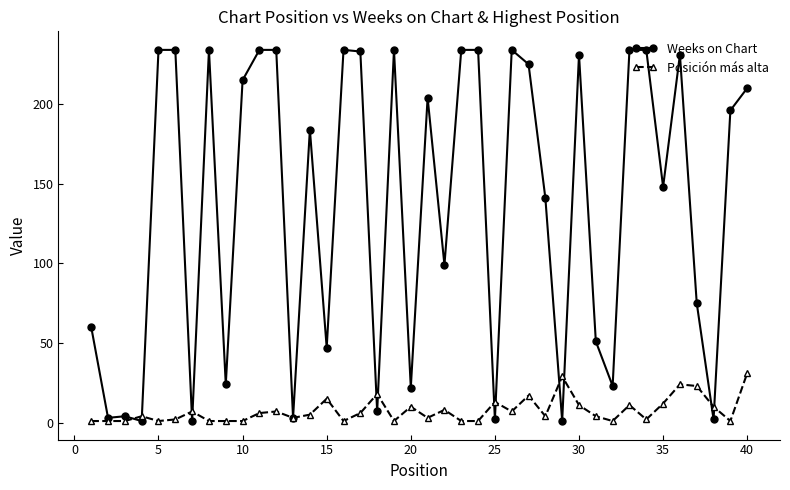

At how many categories does at least one series exceed 151?

21